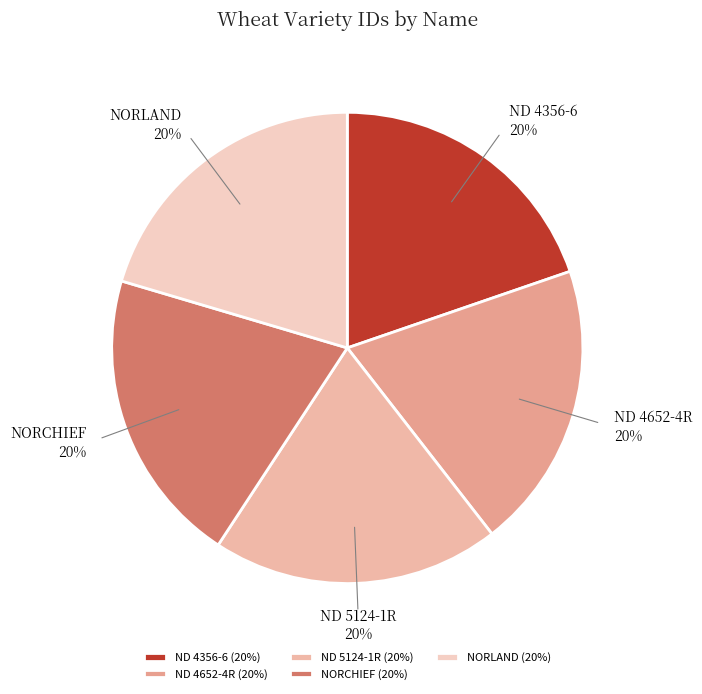

Approximately how many times larger is the value at NORLAND compared to ND 4652-4R?

1.0